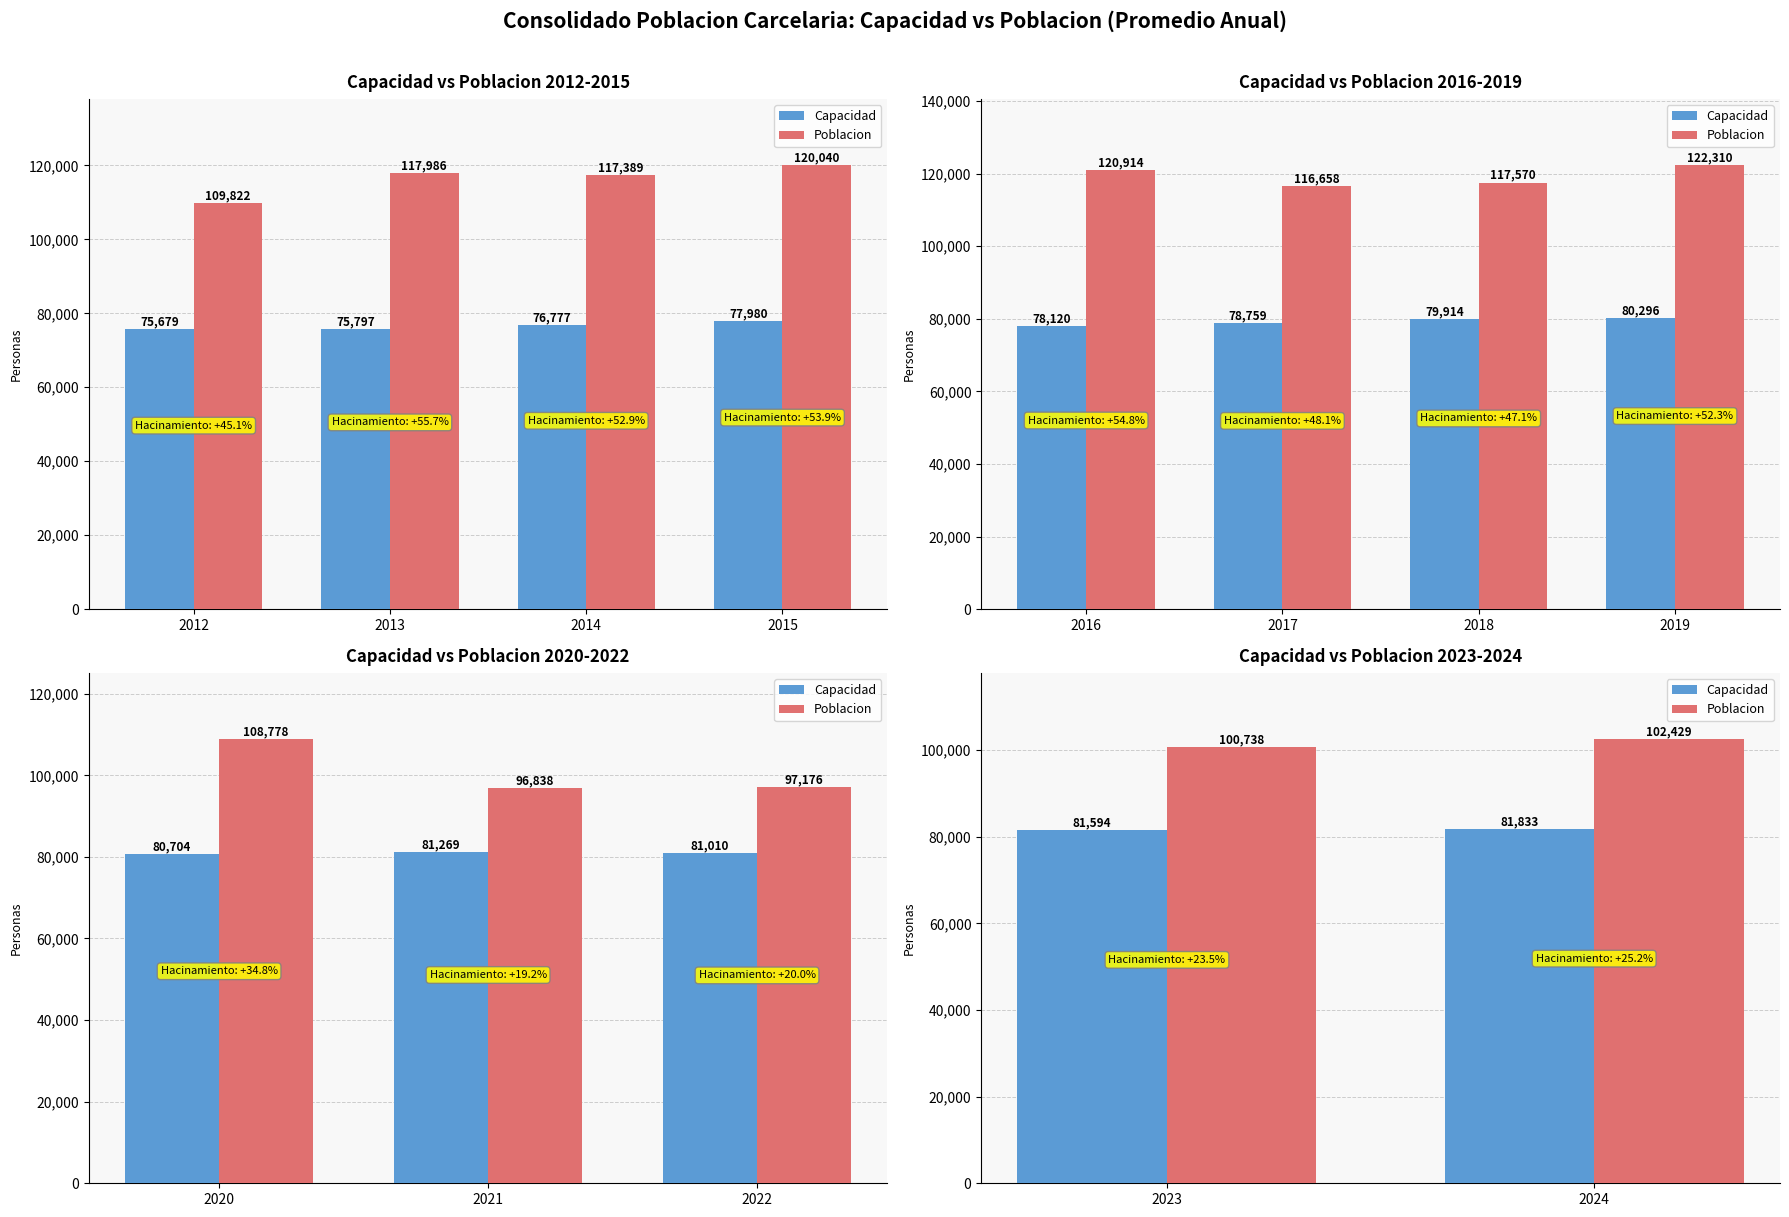

Which label corresponds to the largest value in the chart?

2024